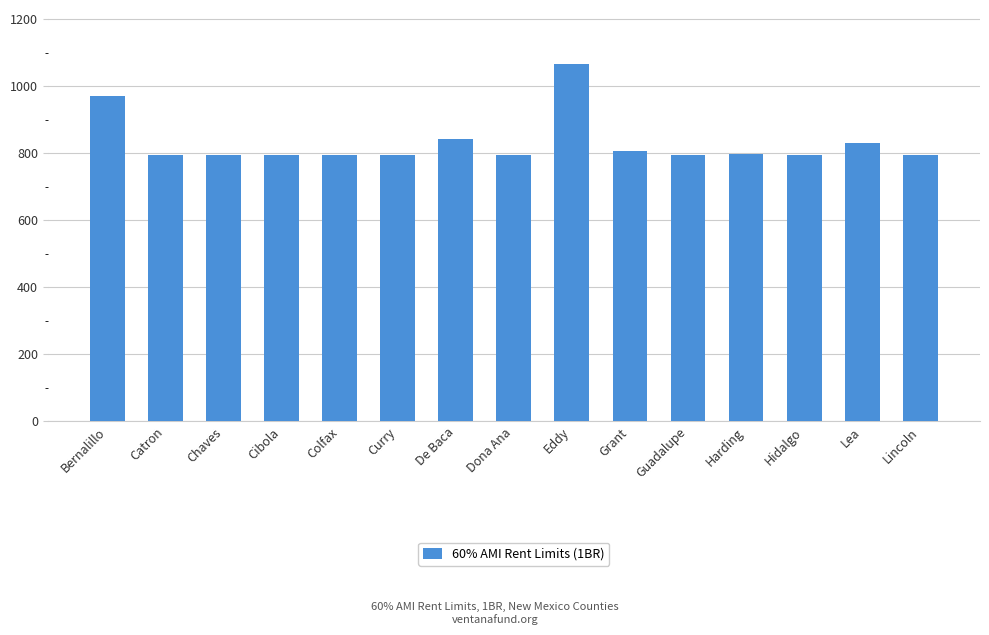

The value at Bernalillo is 1643. True or false?

False